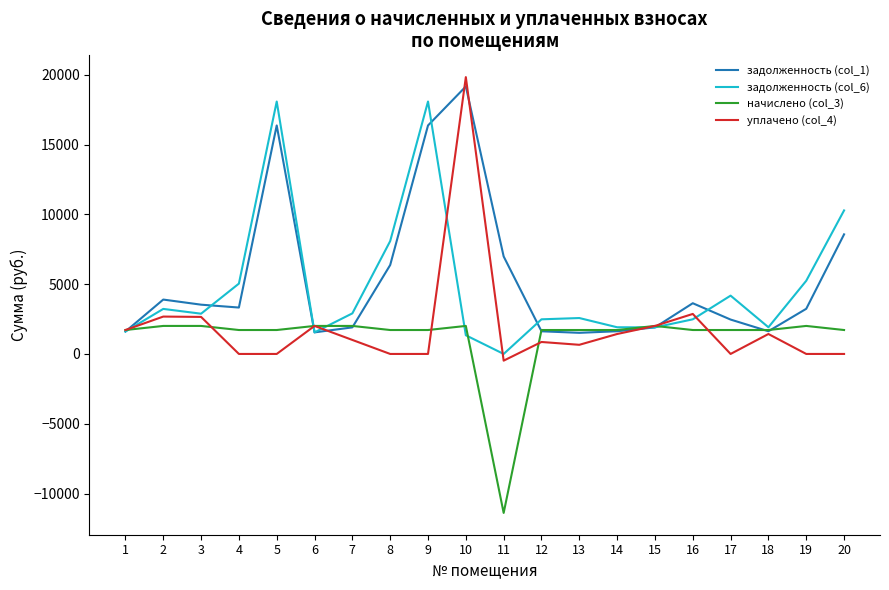

At which category is the sum across all series the highest?

10